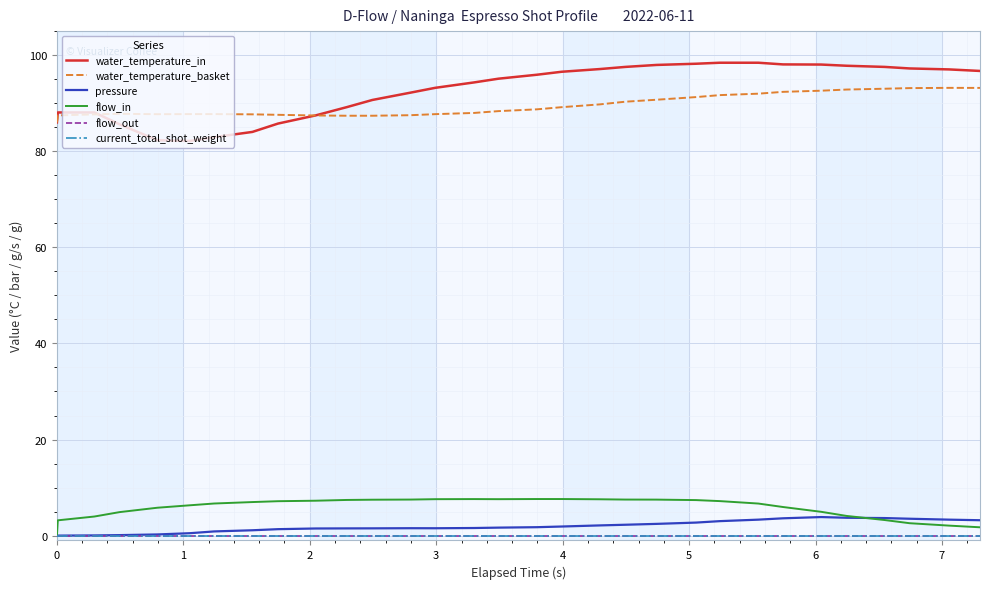

Does the chart display data point markers on the line(s)?

No